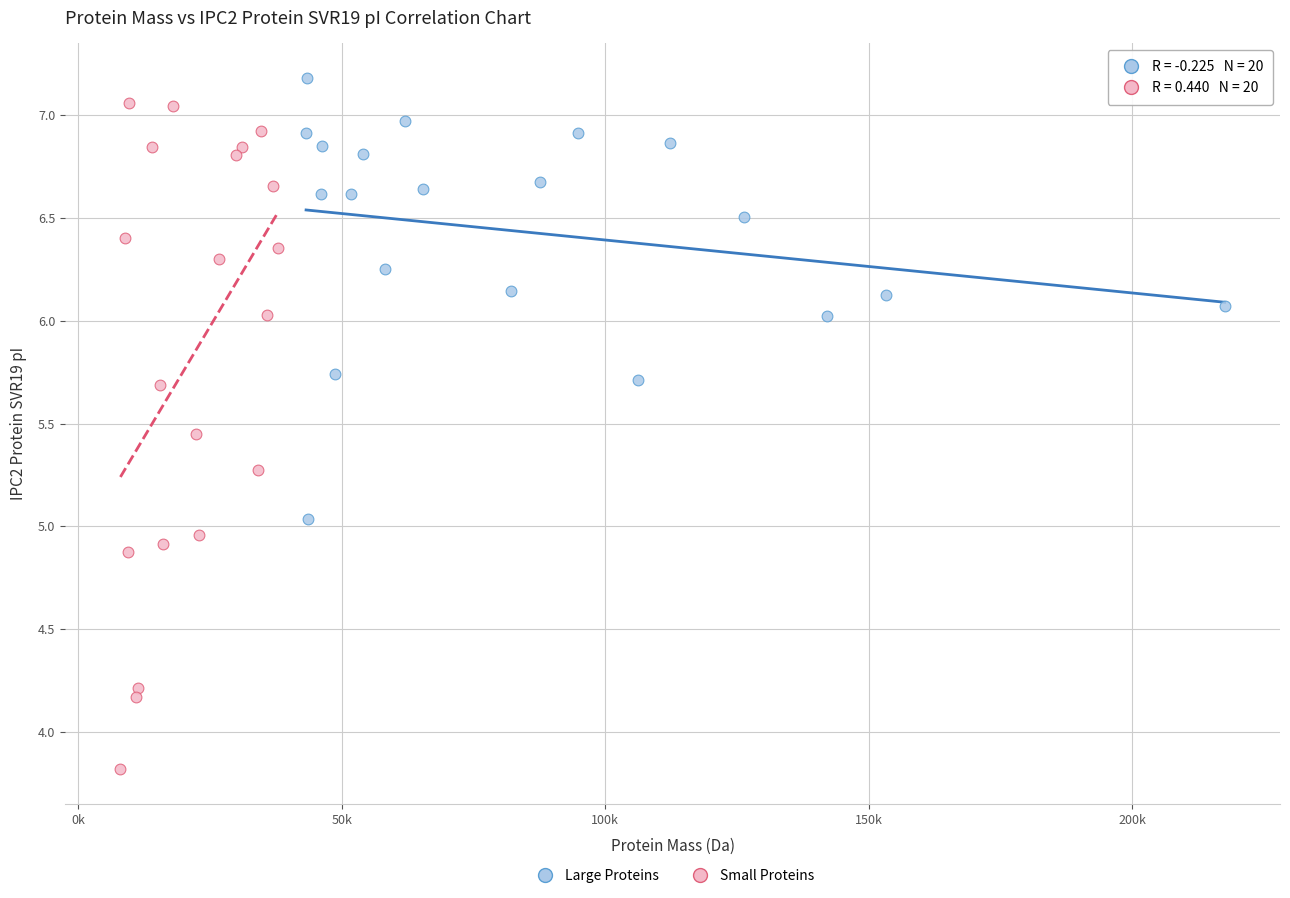

Which series has the largest Y range (max minus min)?

Small Proteins